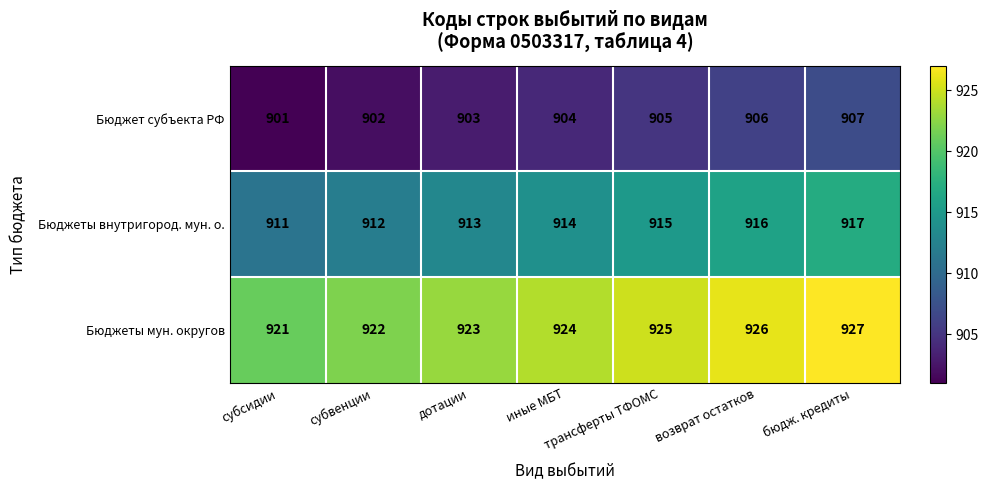

Where is Бюджеты внутригород. мун. о. nearest to the value 914?

иные МБТ